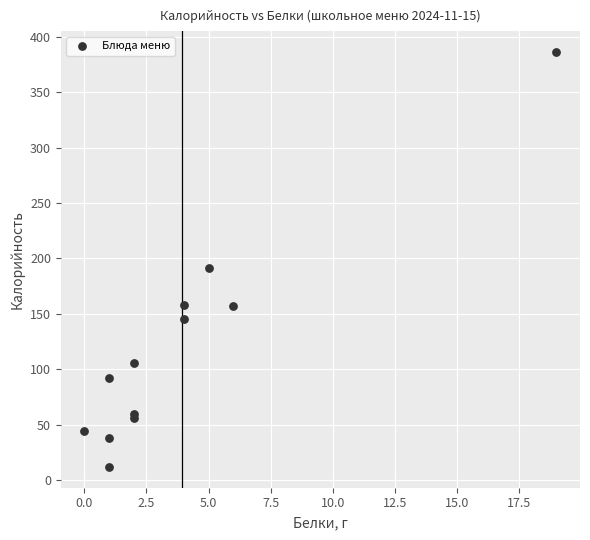

What Y value in the scatter plot is closest to 199?

191